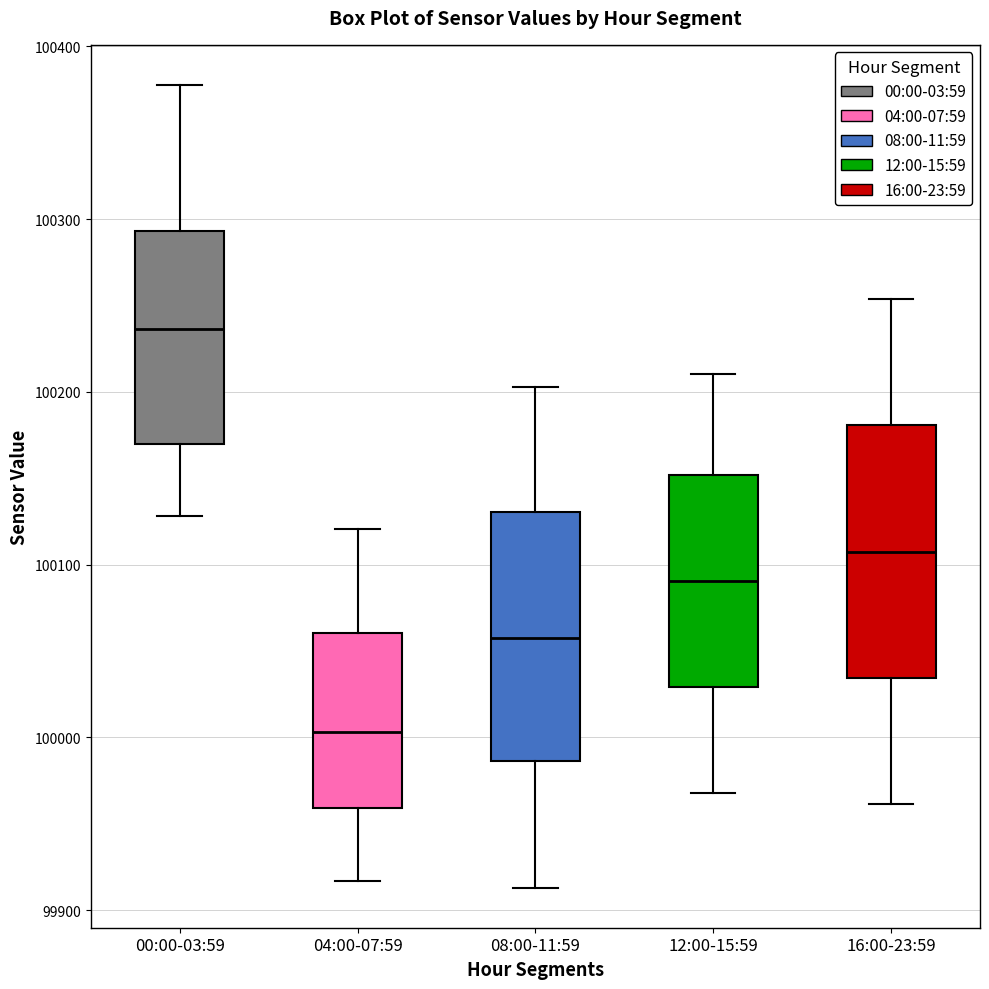

Where is the lower edge of the box for 00:00-03:59 on the y-axis? The values are not printed on the chart, so give them approximately, as read against the axis.

100170